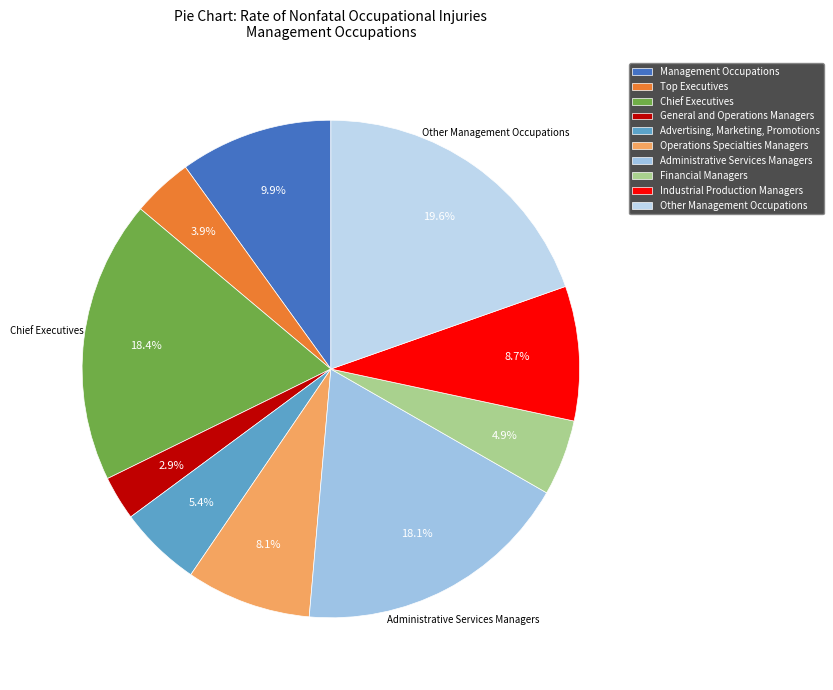

How many slices are in this pie chart?

10